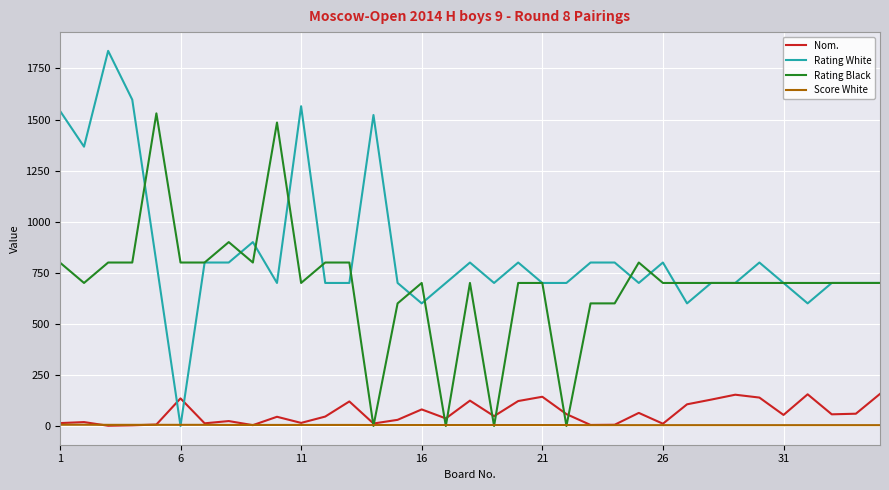

Which series has the largest range (max minus min)?

Rating White